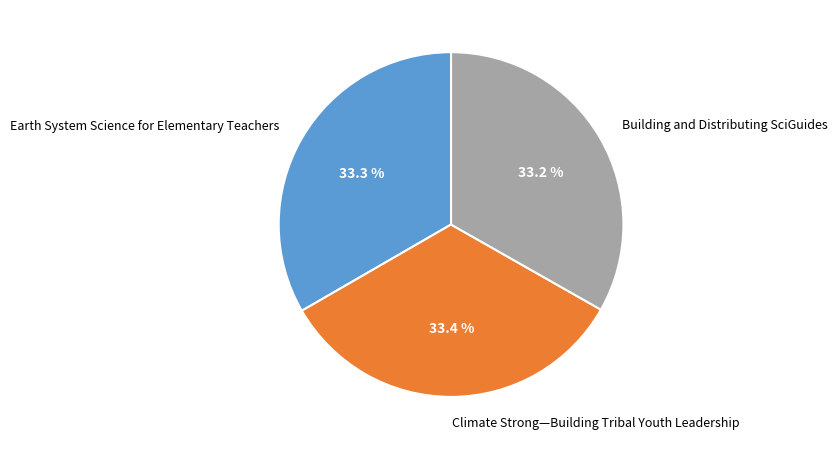

Count the number of slices in the pie.

3